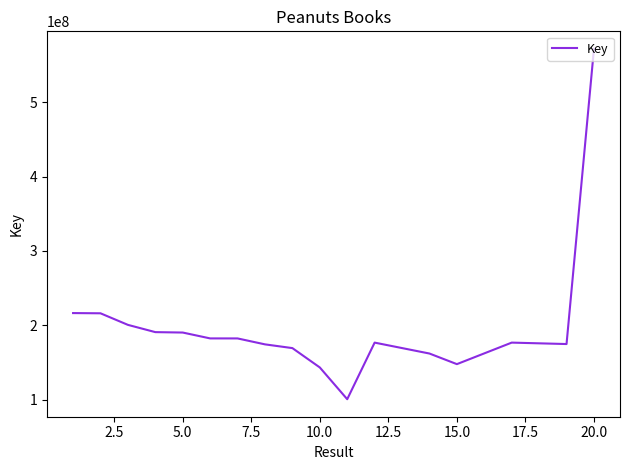

What is the smallest value displayed?

100643376